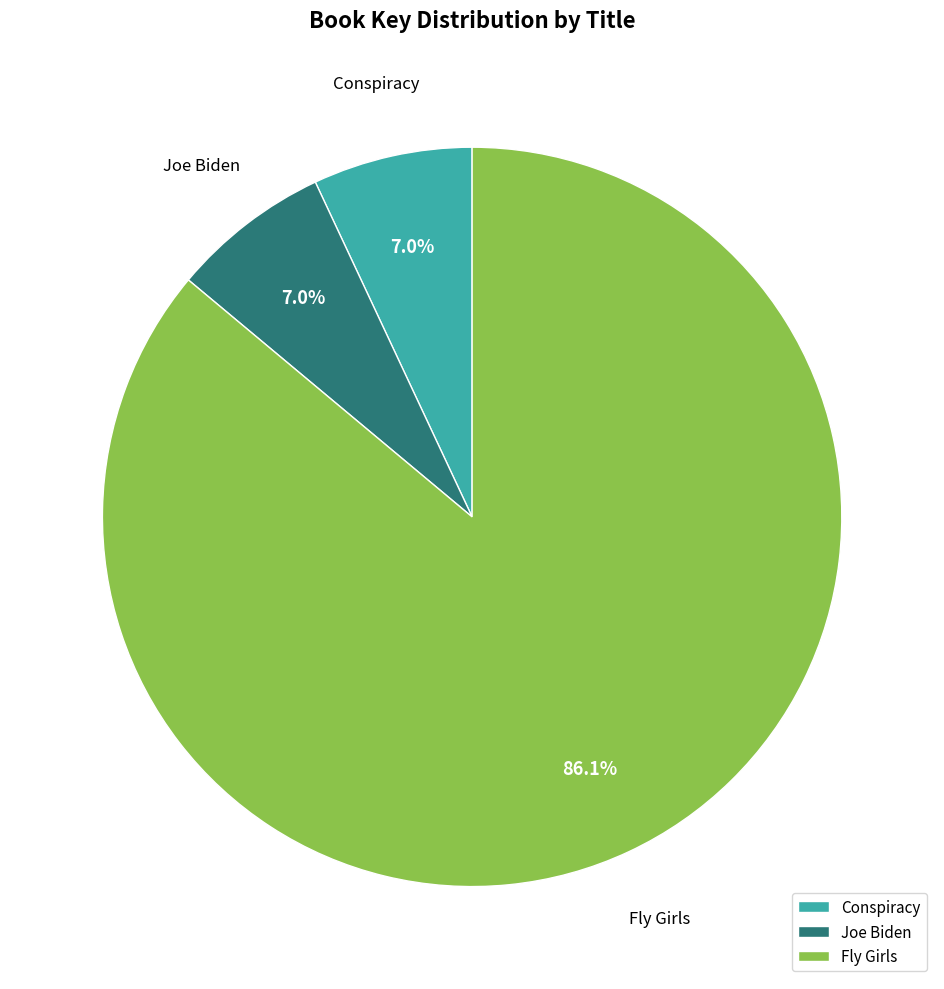

What is the ratio of the value at Joe Biden to the value at Fly Girls?

0.1